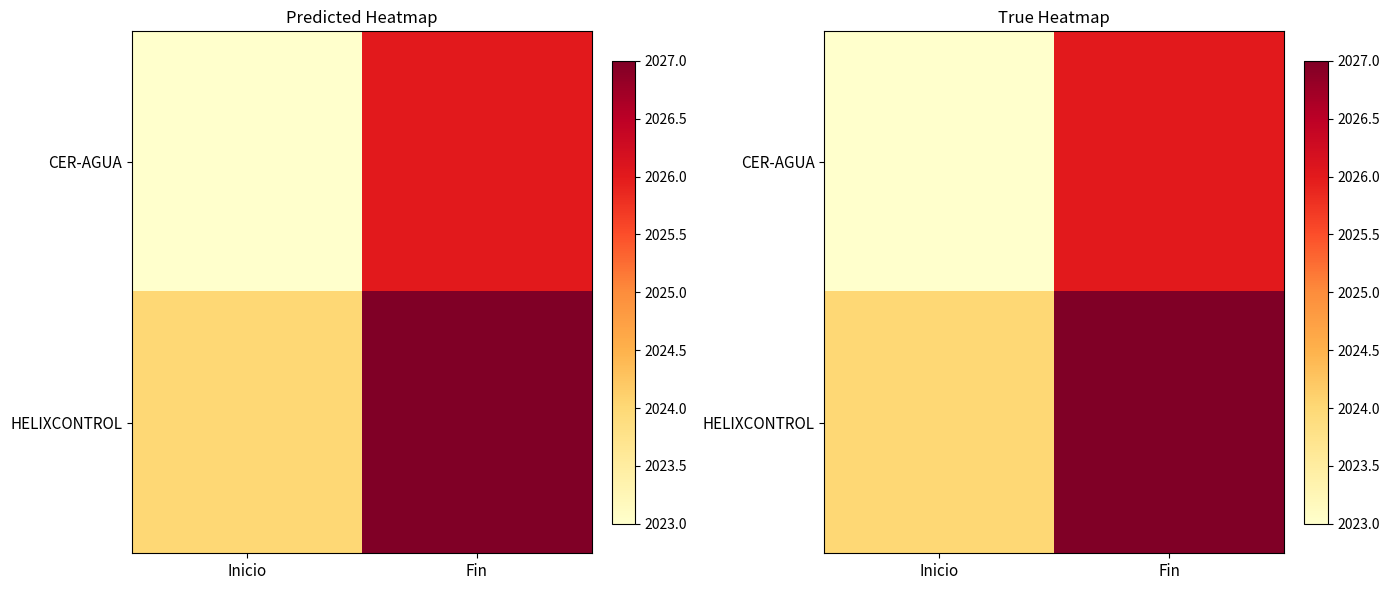

What is the difference between the highest and lowest values at Fin?

1